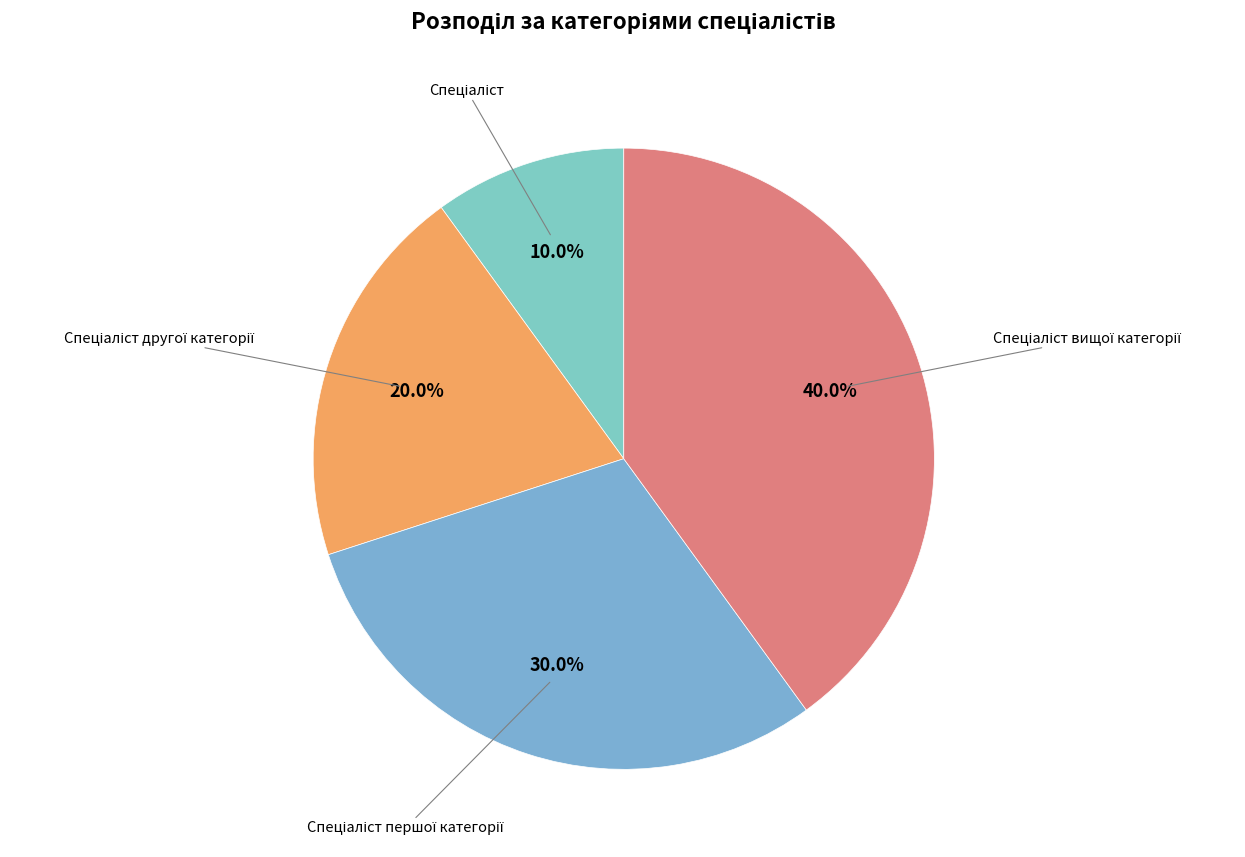

How many segments does this pie chart have?

4